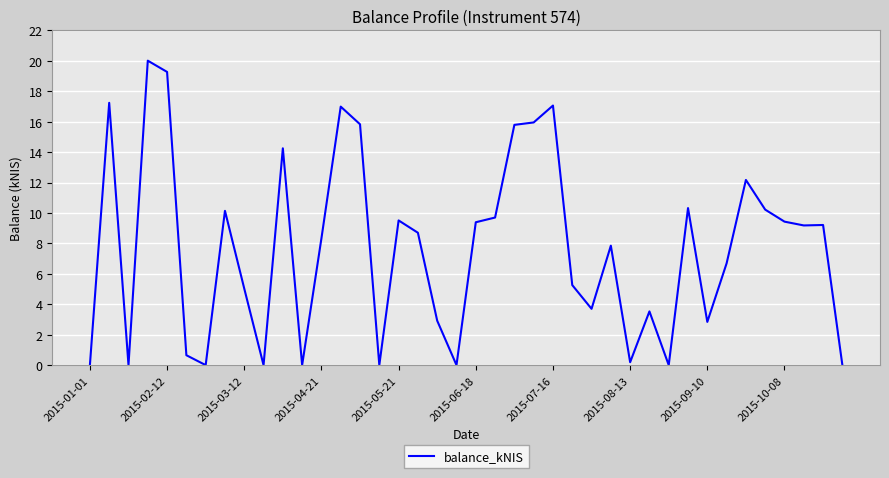

What is the maximum value shown in the chart?

20.0